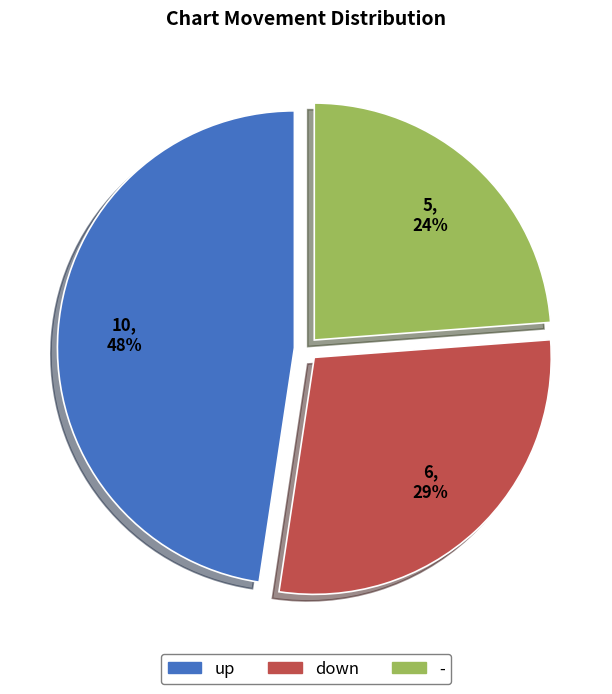

To the nearest percent, what is the difference between the - and down slice percentages?

5%